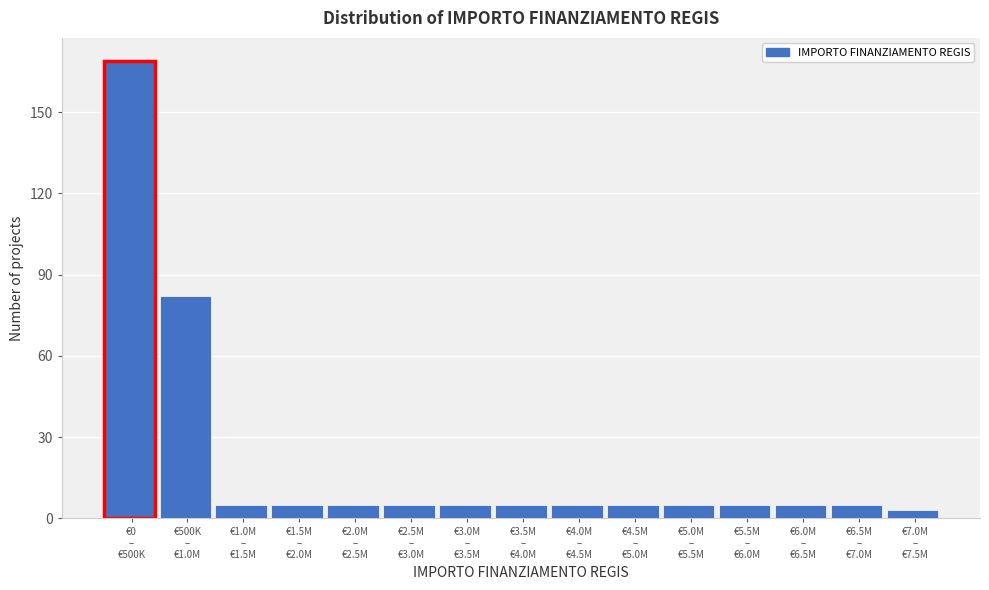

Reading left to right, transcribe all the data shown in this chart.

169	82	5	5	5	5	5	5	5	5	5	5	5	5	3